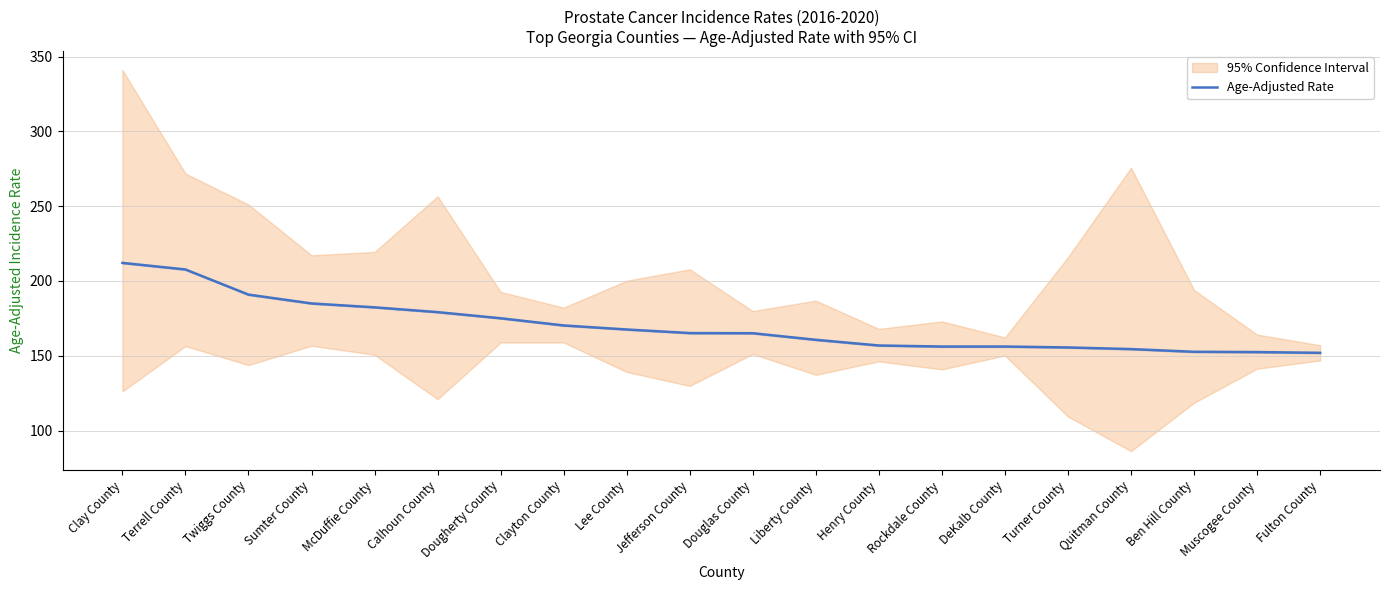

True or false: the data has more than 1 interior local peaks.

False